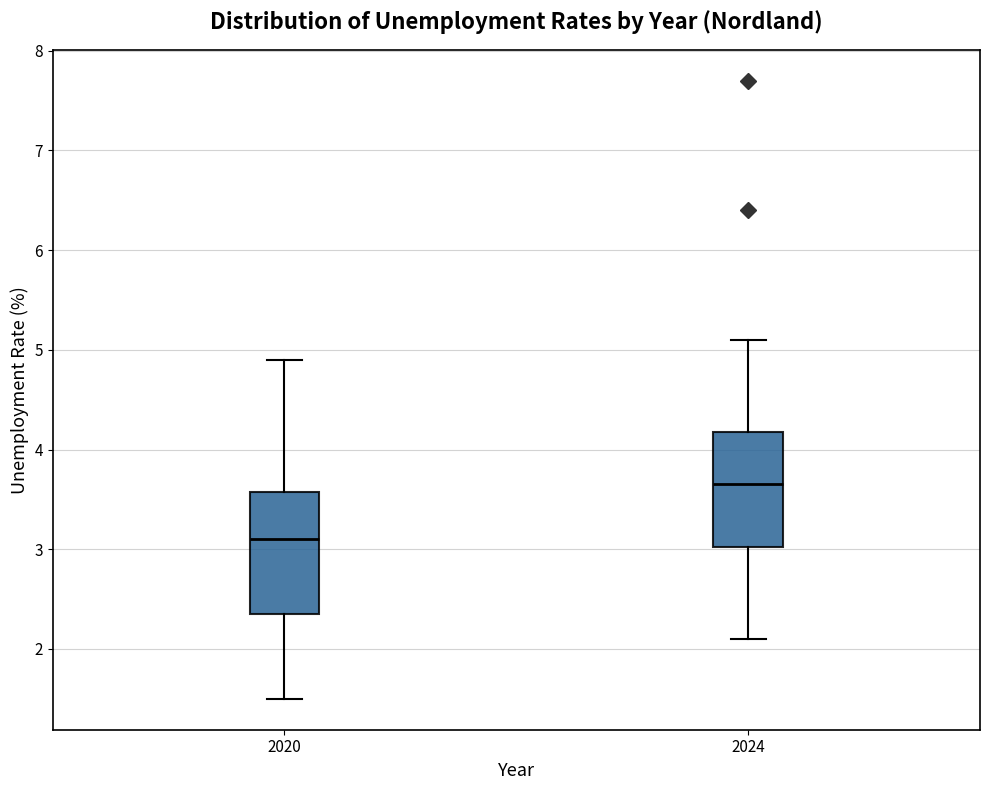

Reading left to right, transcribe this box plot: for each box, give where its median line is, the range the box spans, and where its two whiskers end, as read against the y-axis. The values are not printed on the chart, so give them approximately, as read against the axis.

2020: median 3.1, box 2.4 to 3.6, whiskers 1.5 to 4.9
2024: median 3.7, box 3.0 to 4.2, whiskers 2.1 to 5.1